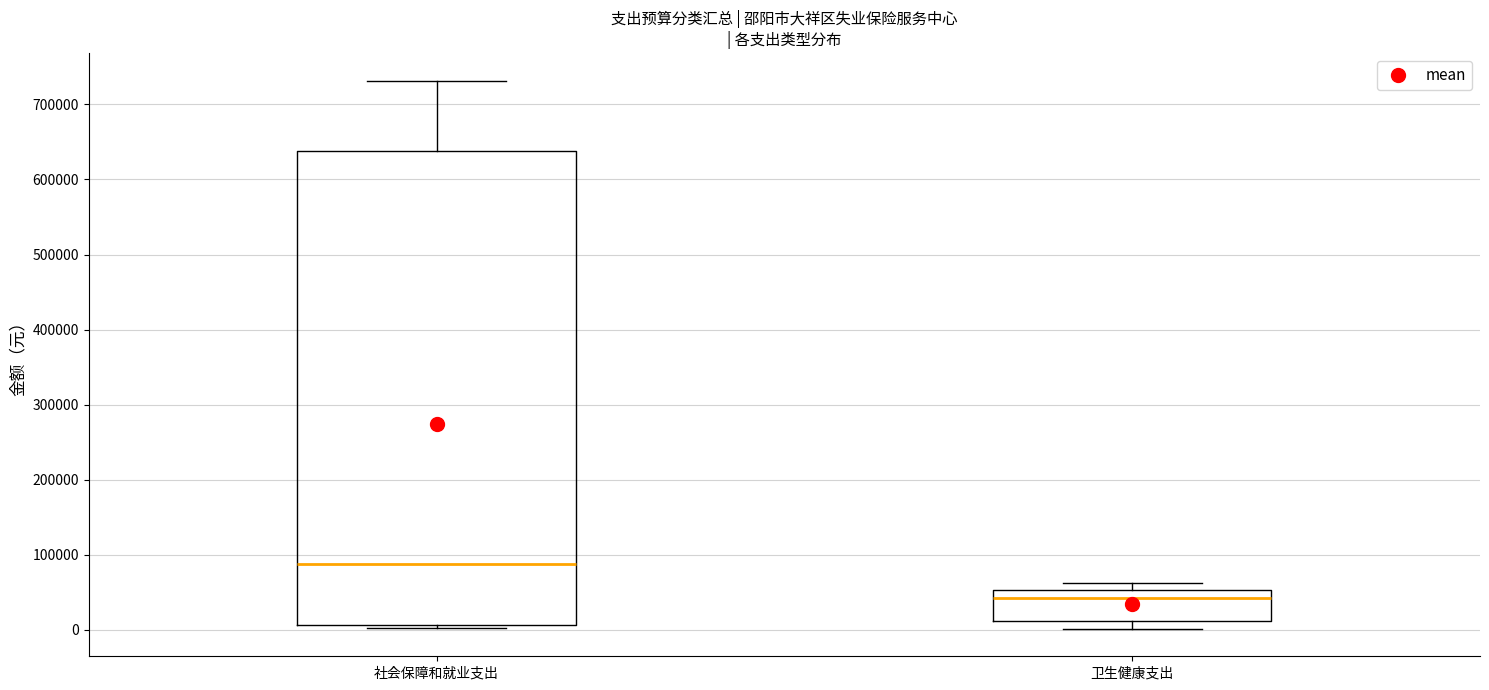

Reading left to right, read every box against the y-axis: the position of its median line, the range the box covers, and the ends of its whiskers. The values are not printed on the chart, so give them approximately, as read against the axis.

社会保障和就业支出: median 90000, box 10000 to 640000, whiskers 0 to 730000
卫生健康支出: median 40000, box 10000 to 50000, whiskers 0 to 60000